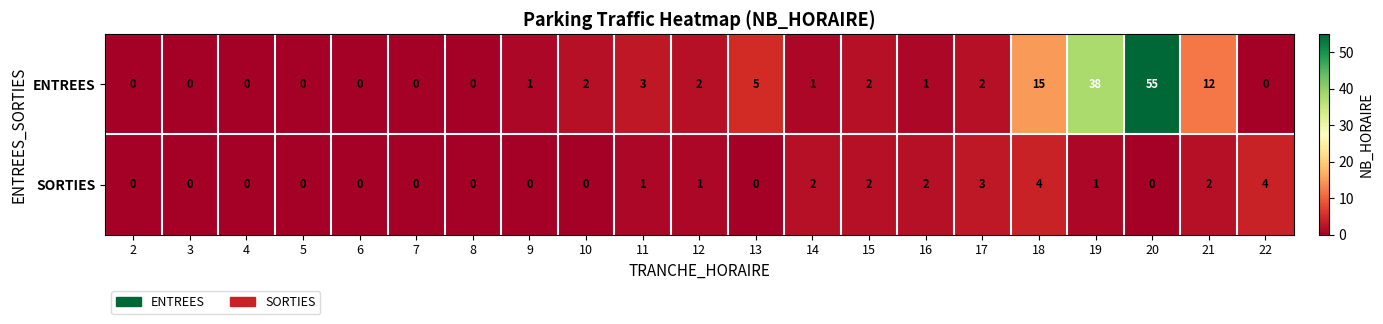

What is the greatest value displayed?

55